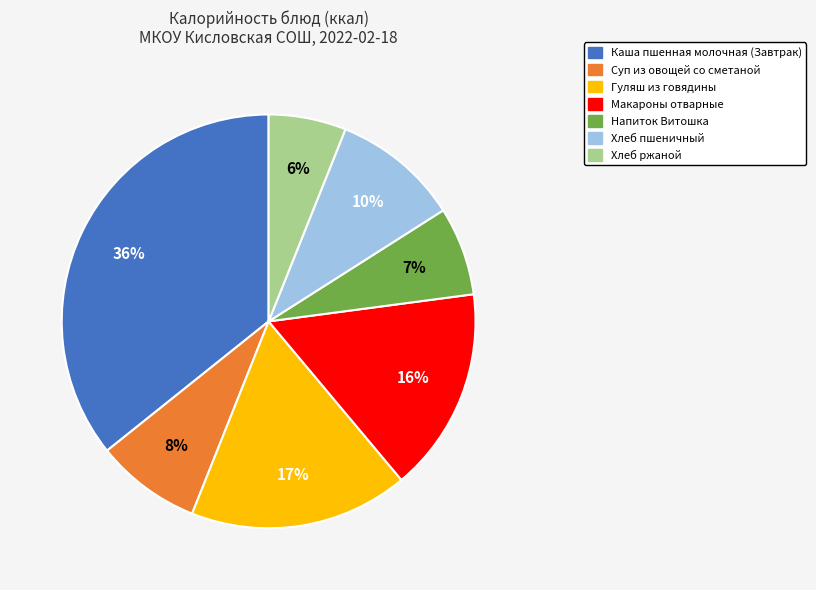

Do Хлеб пшеничный and Макароны отварные together represent more than half of the pie?

No